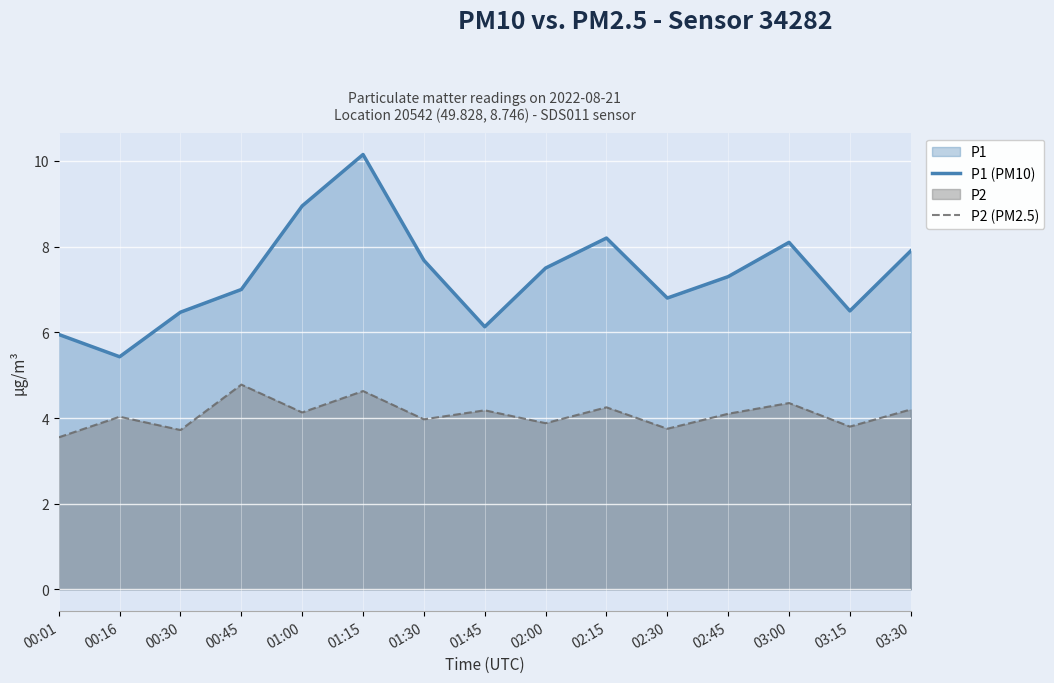

How many data points in P1 (PM10) are above 7?

8